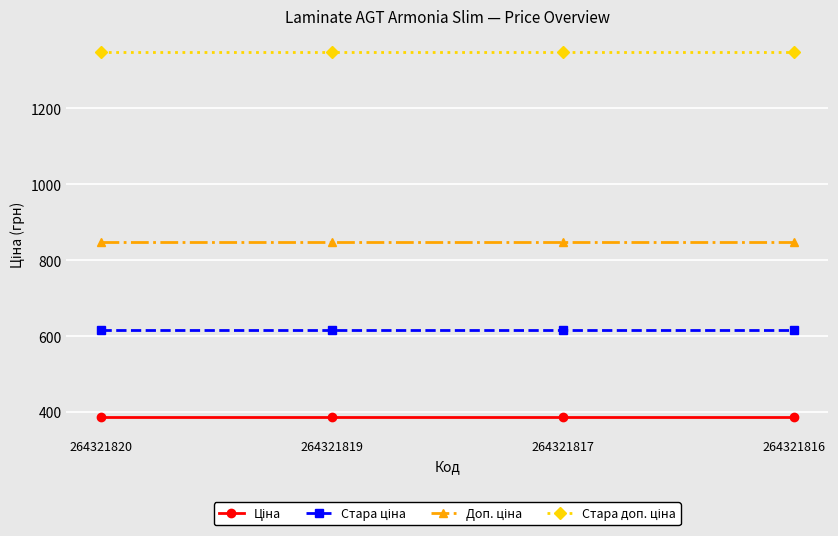

What is the total value across all series at 264321819?

3200.8